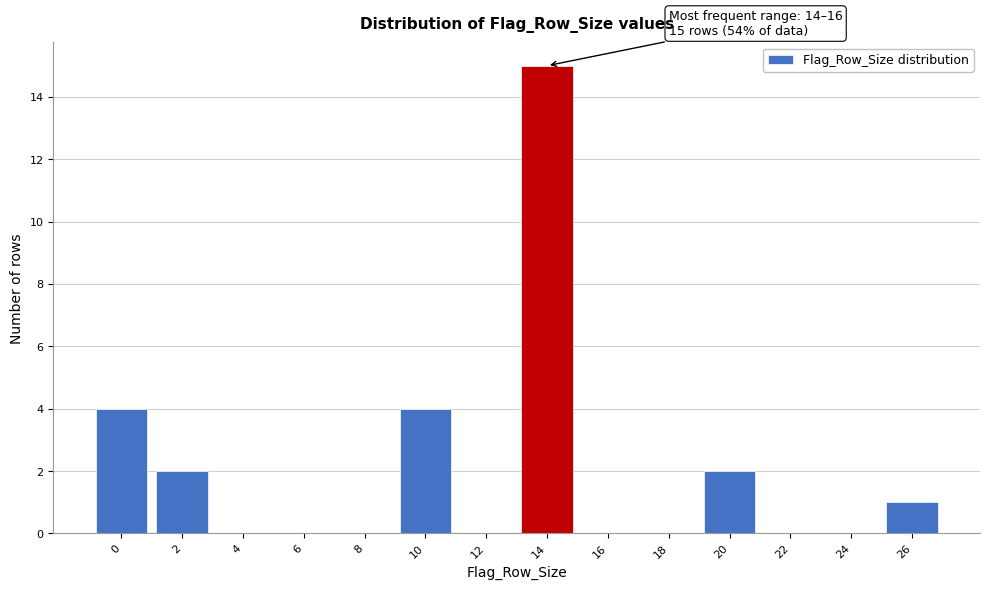

Reading left to right, what are all the values shown in this chart?

0=4	2=2	4=0	6=0	8=0	10=4	12=0	14=15	16=0	18=0	20=2	22=0	24=0	26=1